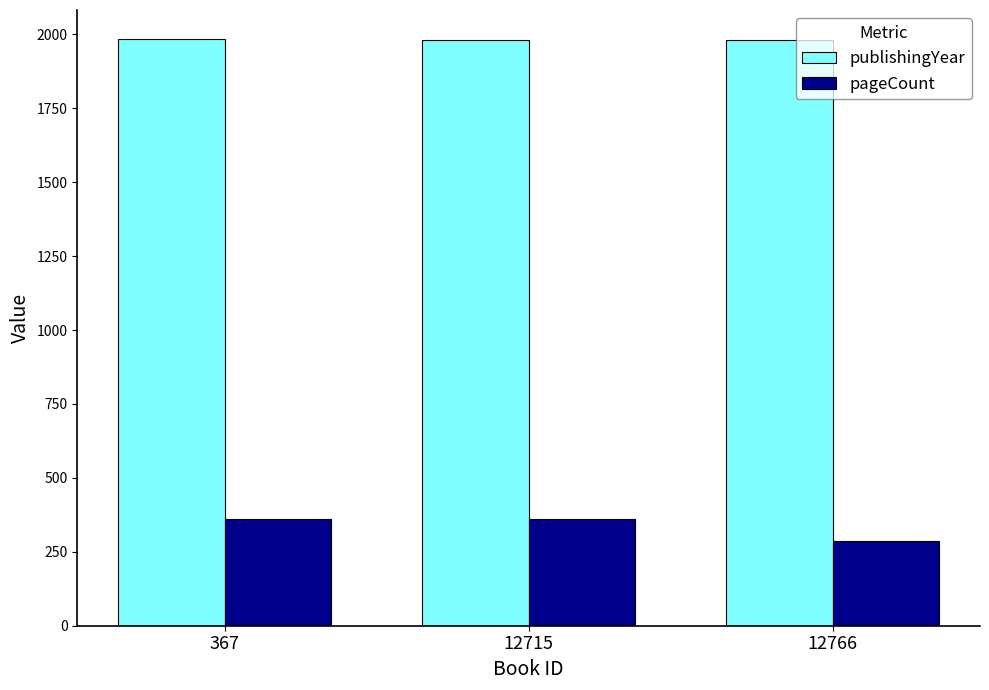

What is the spread (max minus min) of values at 12715?

1621